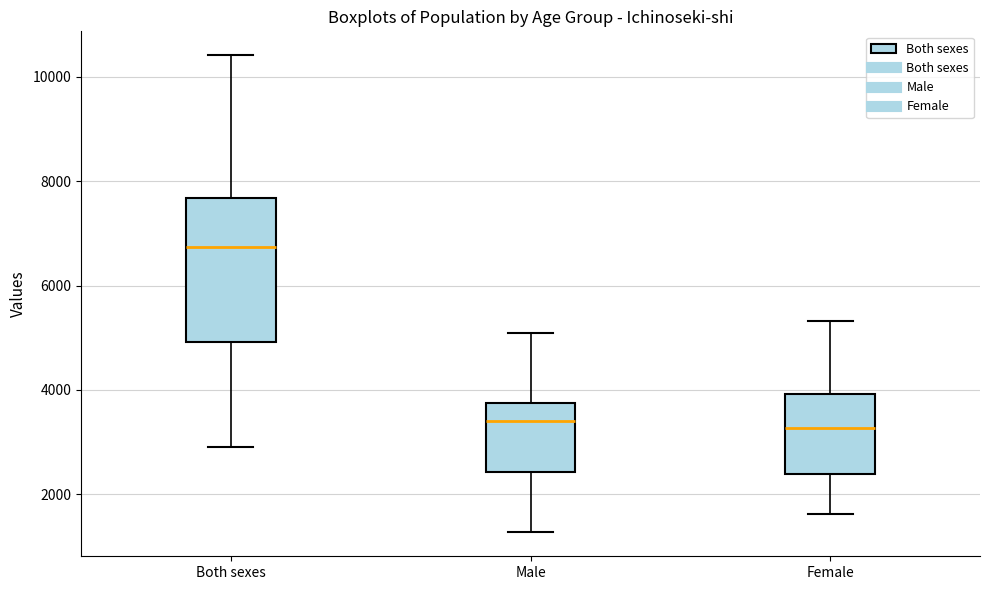

Which box is the tallest, from its lower edge to its upper edge?

Both sexes